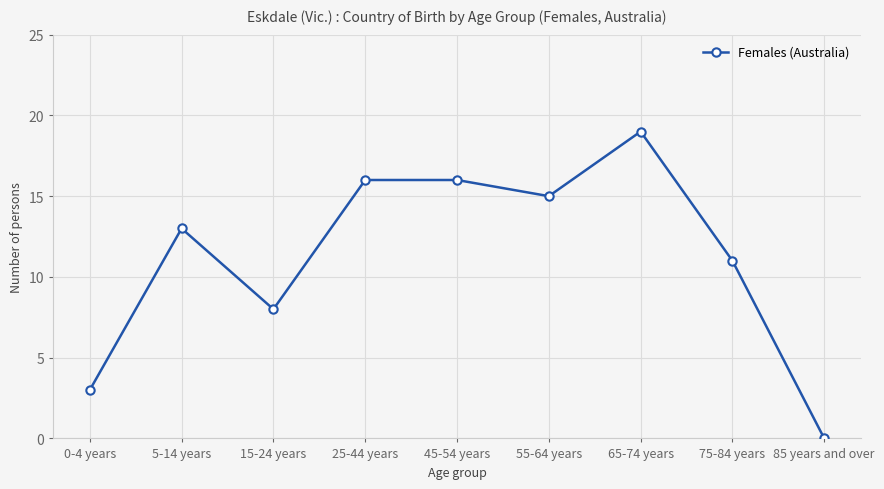

Does the chart have visible grid lines?

Yes